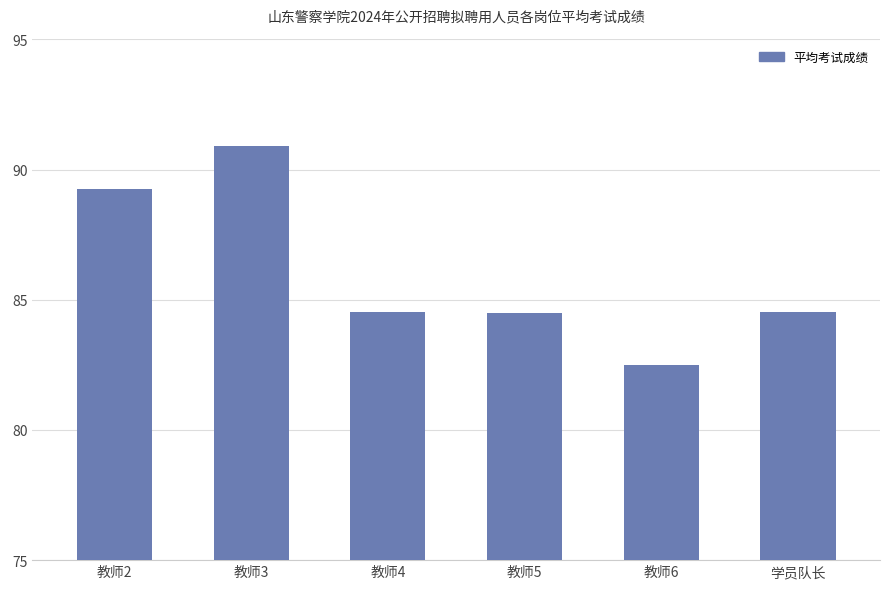

What is the difference between the maximum and minimum values?

8.4